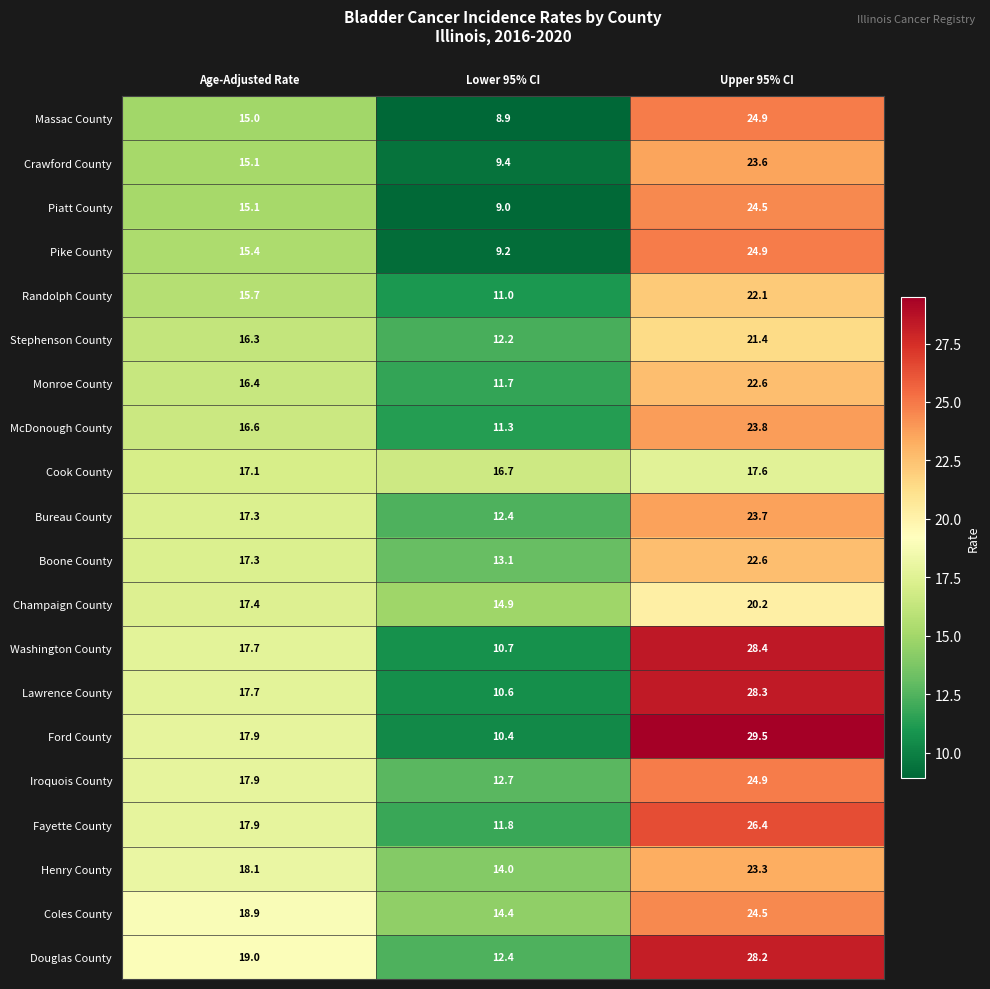

How many categories are shown in the chart?

3